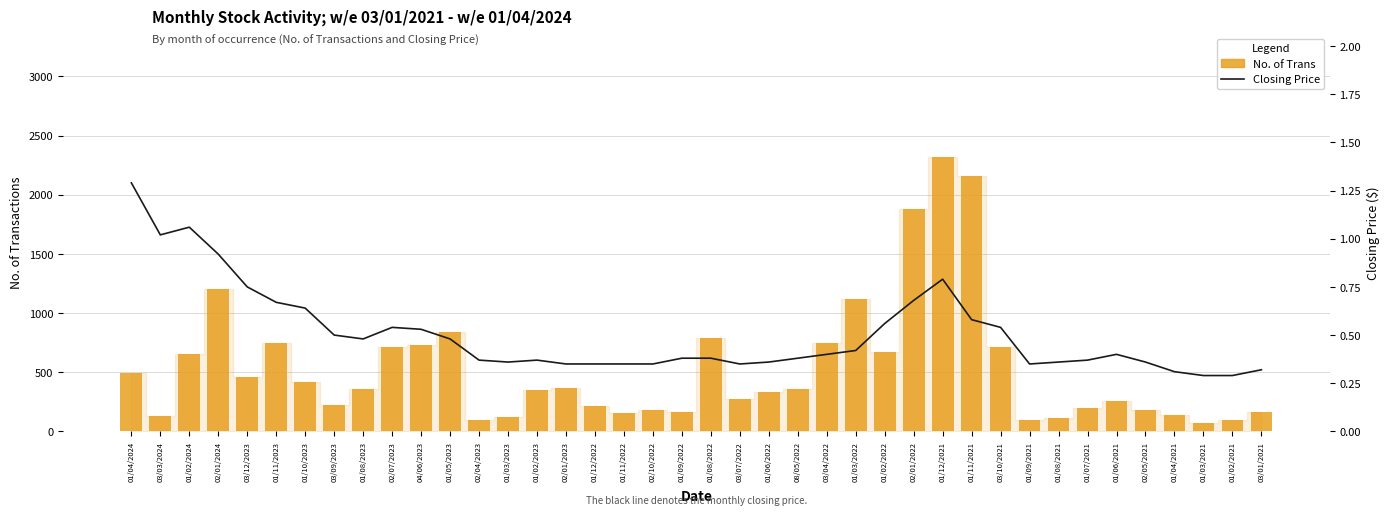

What is the difference between the maximum and minimum values in the No. of Trans series?

2250.0